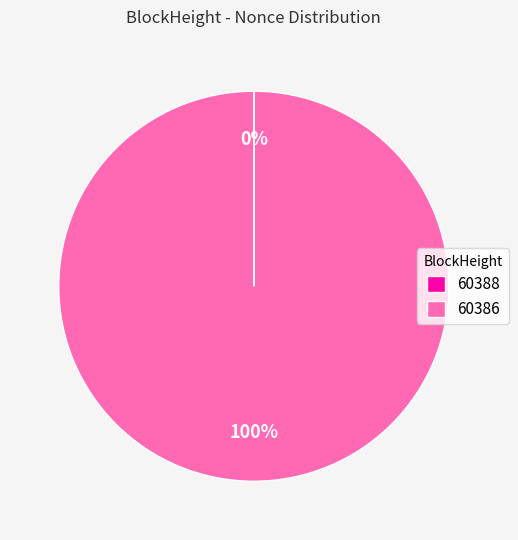

The 60386 slice represents 100% of the pie. True or false?

True